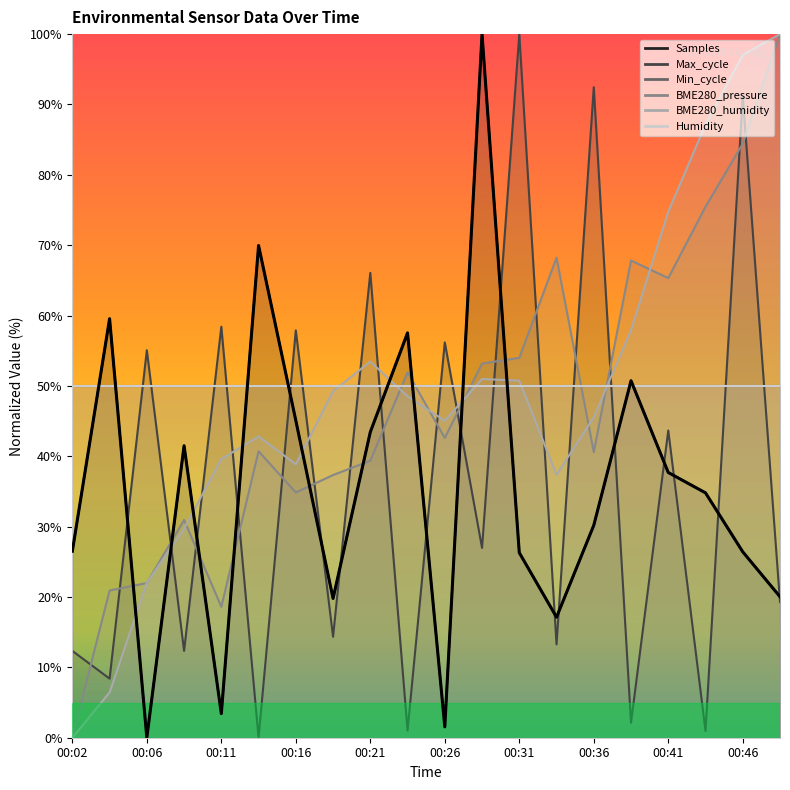

At how many categories does at least one series exceed 20?

20